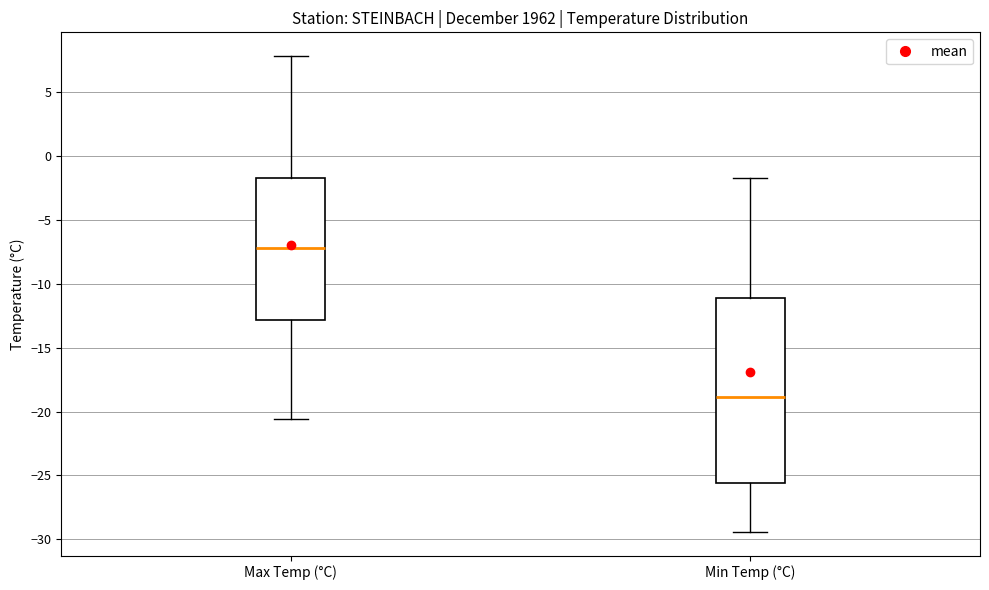

Where is the upper edge of the box for Min Temp (°C) on the y-axis? The values are not printed on the chart, so give them approximately, as read against the axis.

-11.0